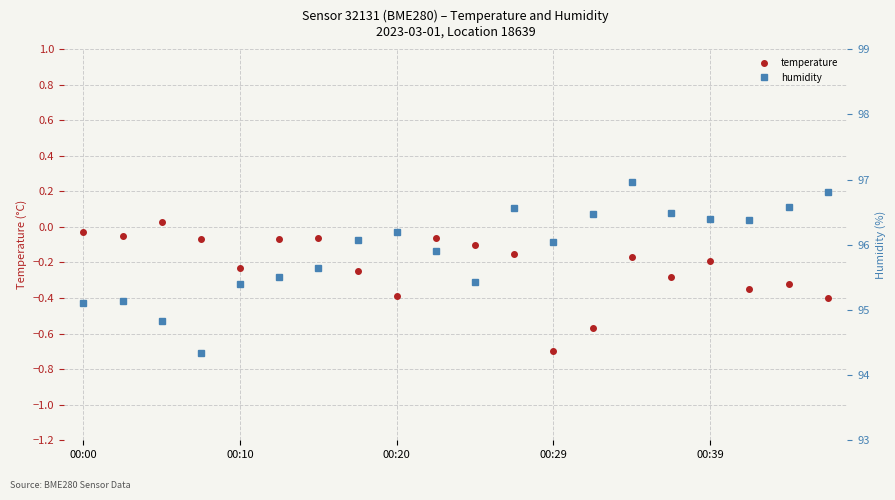

What is the lowest value of the temperature series?

-0.7